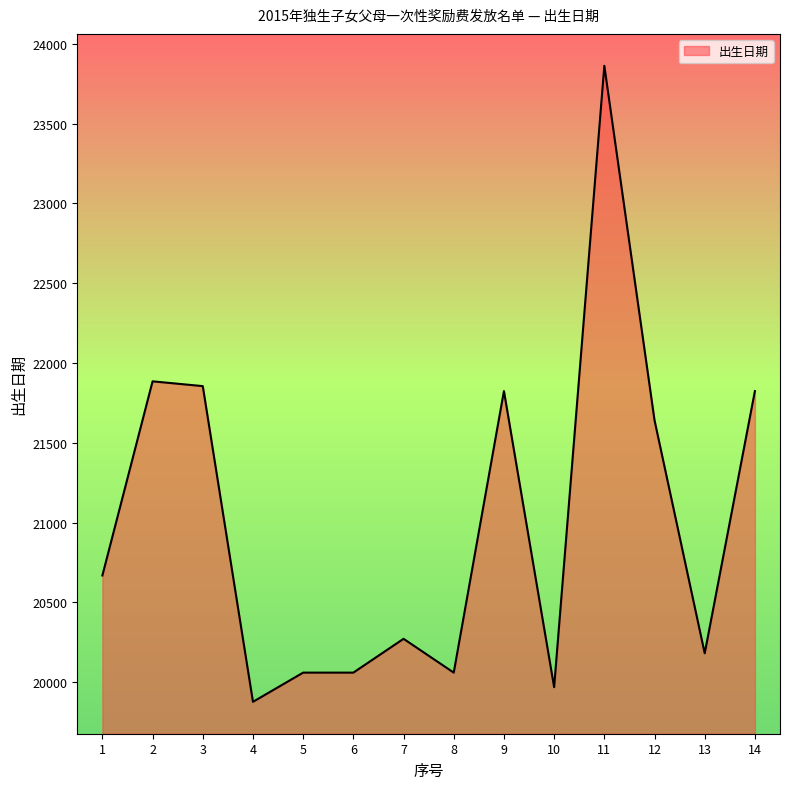

Is it true that the value at 3 is 21855?

True